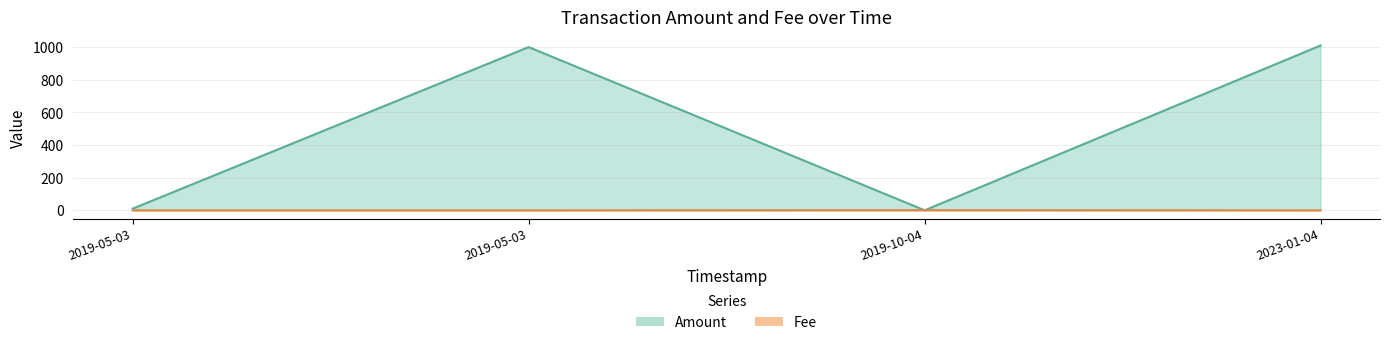

What is the label of the 4th point from the right?

2019-05-03